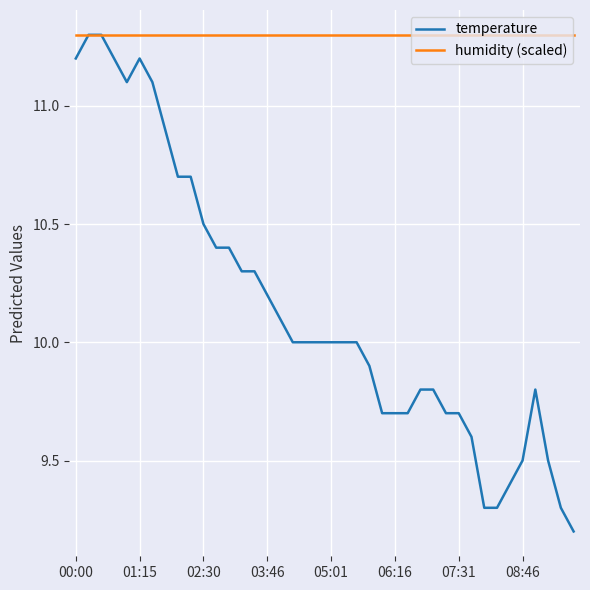

Rank the series by their average value, from highest to lowest.

humidity (scaled), temperature